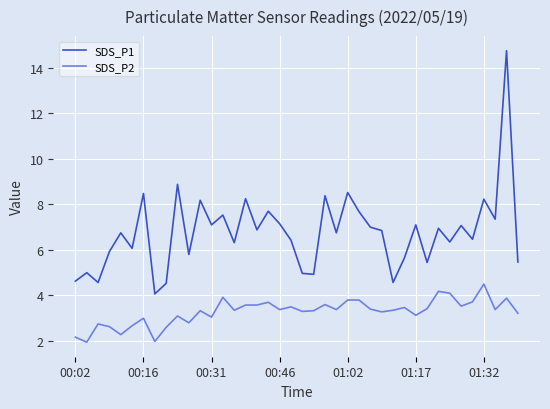

What is the highest value of the SDS_P2 series?

4.5